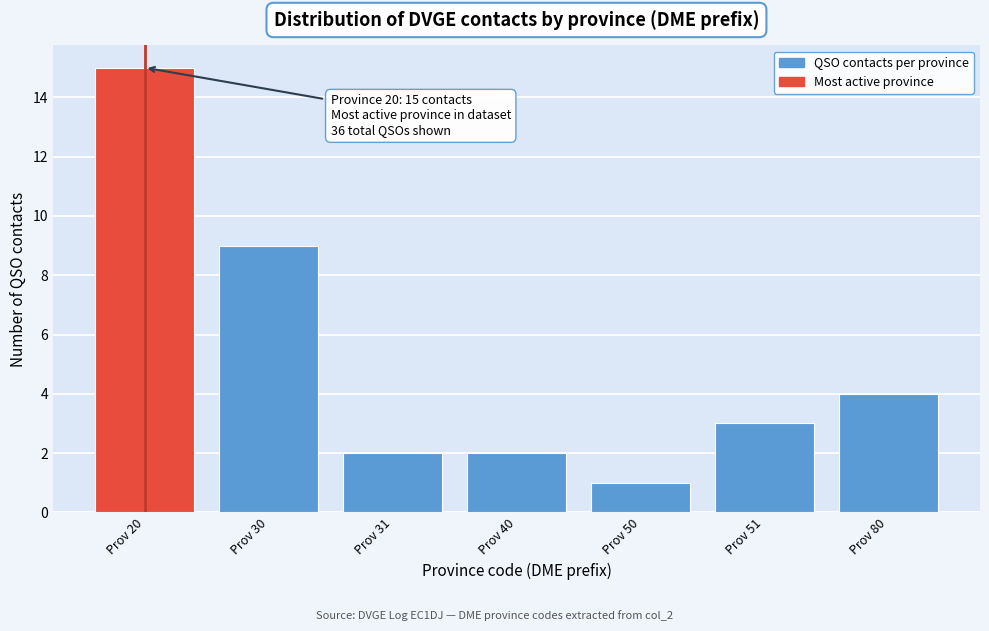

Reading left to right, what are all the values shown in this chart?

Prov 20=15	Prov 30=9	Prov 31=2	Prov 40=2	Prov 50=1	Prov 51=3	Prov 80=4